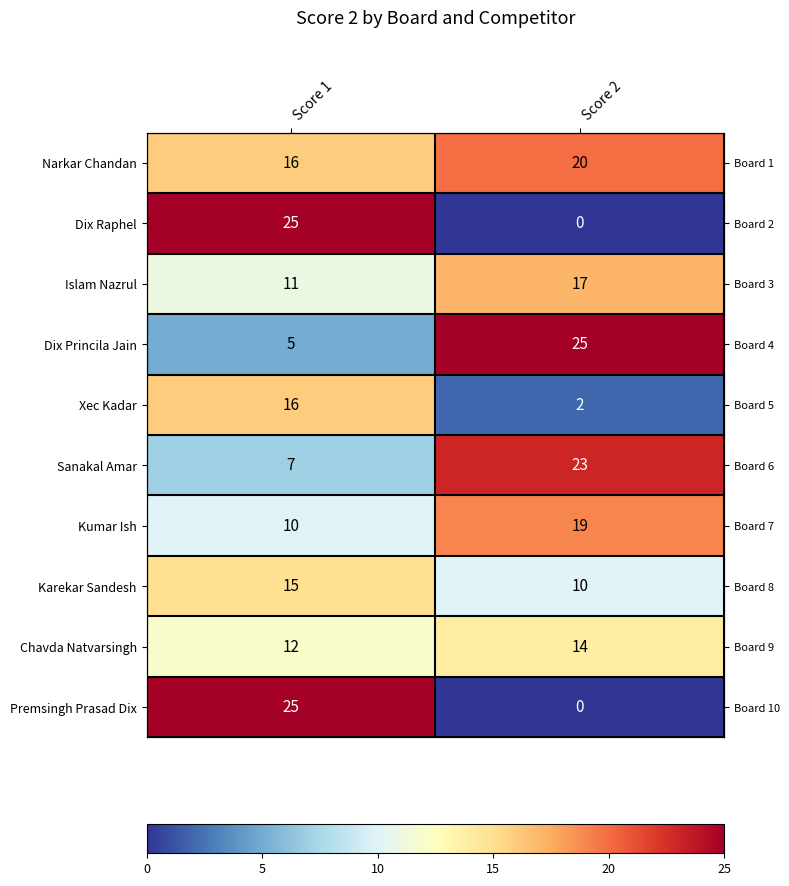

What value does the Islam Nazrul series have at Score 1?

11